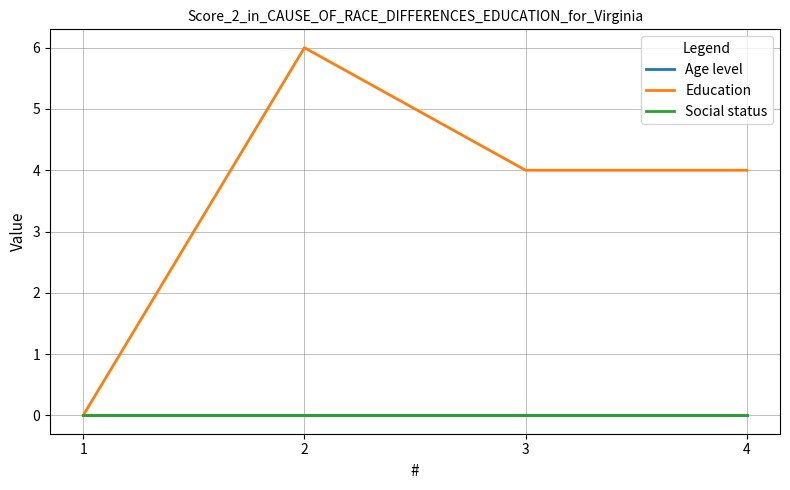

Which has a higher value, 2 or 3?

2